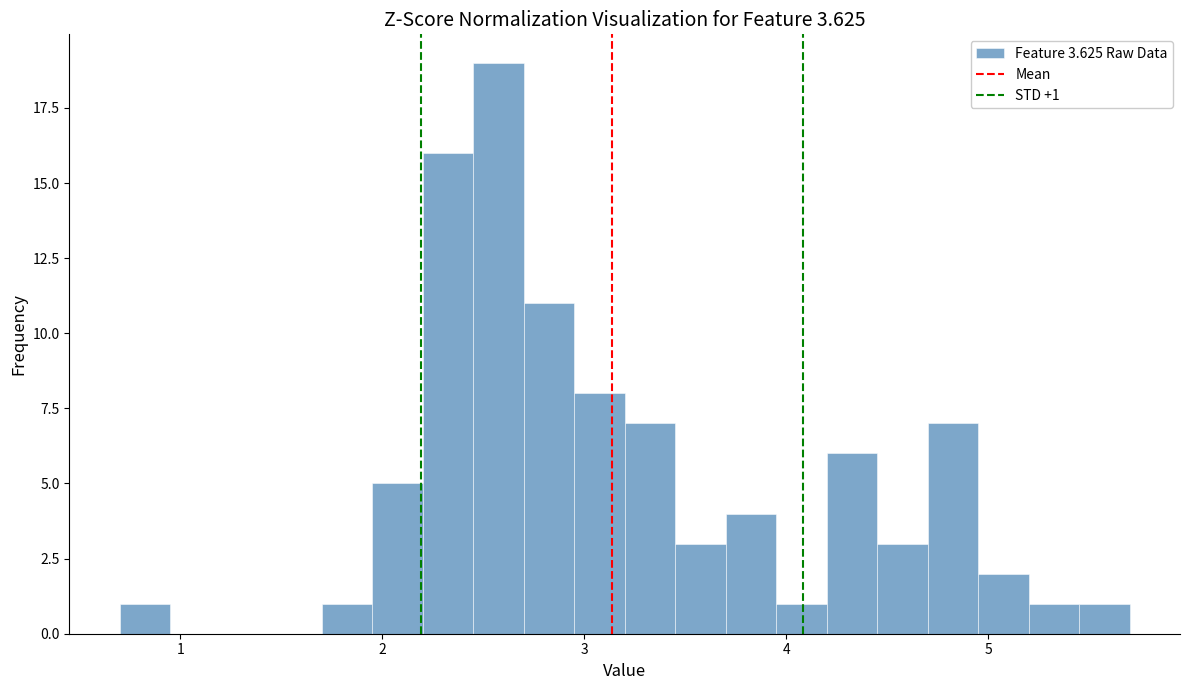

Around what value on the x-axis is the tallest bar? Give the approximate position of its centre, as read against the axis.

2.6